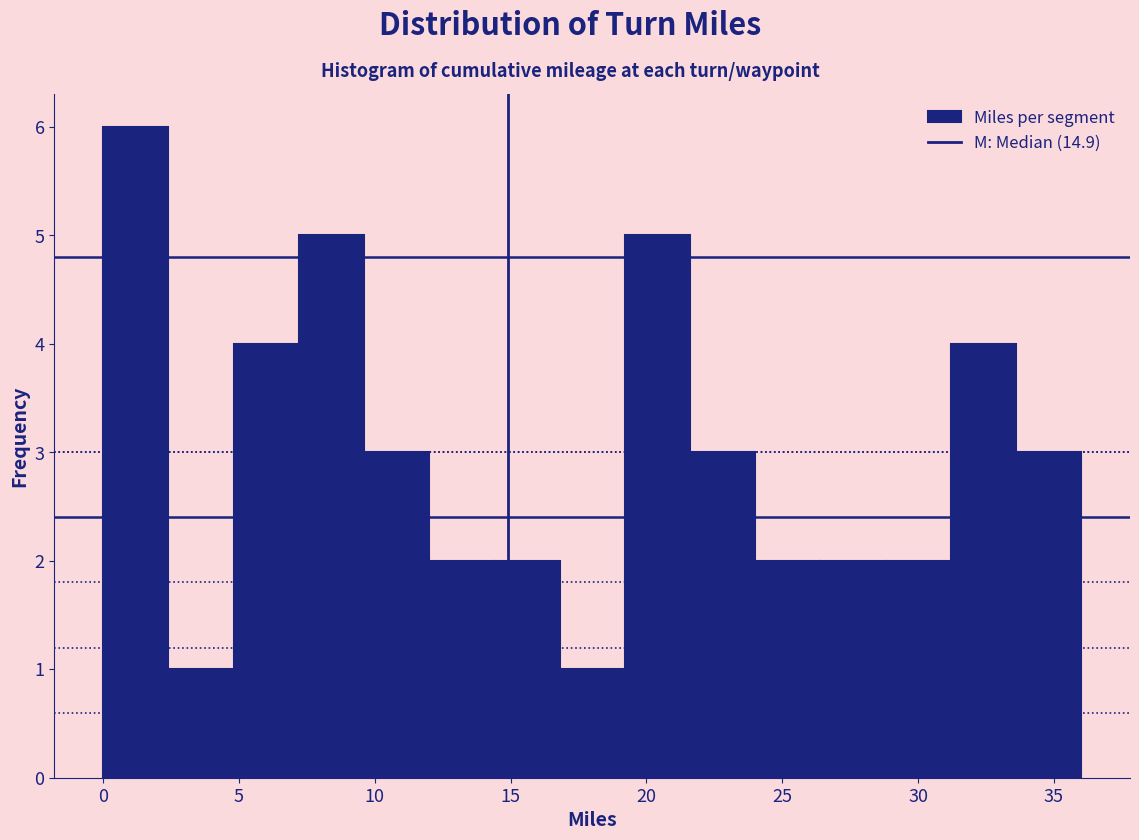

Reading left to right, list every bar in this chart as the range it spans on the x-axis followed by its height. Neither the bar edges nor the heights are printed on the chart, so give them approximately, as read against the axes.

0.0 to 2.4: 6
2.4 to 4.8: 1
4.8 to 7.2: 4
7.2 to 9.6: 5
9.6 to 12.0: 3
12.0 to 14.4: 2
14.4 to 16.8: 2
16.8 to 19.2: 1
19.2 to 21.6: 5
21.6 to 24.0: 3
24.0 to 26.4: 2
26.4 to 28.8: 2
28.8 to 31.2: 2
31.2 to 33.6: 4
33.6 to 36.0: 3